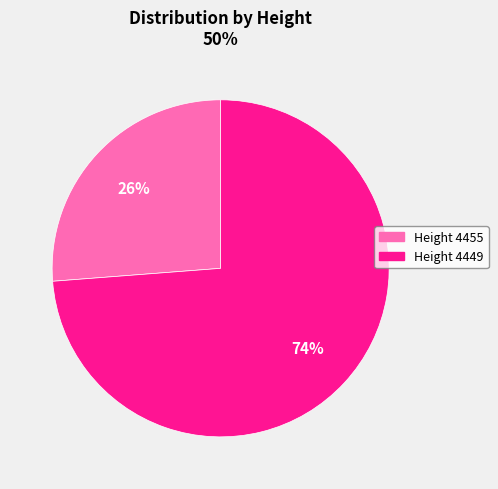

How many segments does this pie chart have?

2